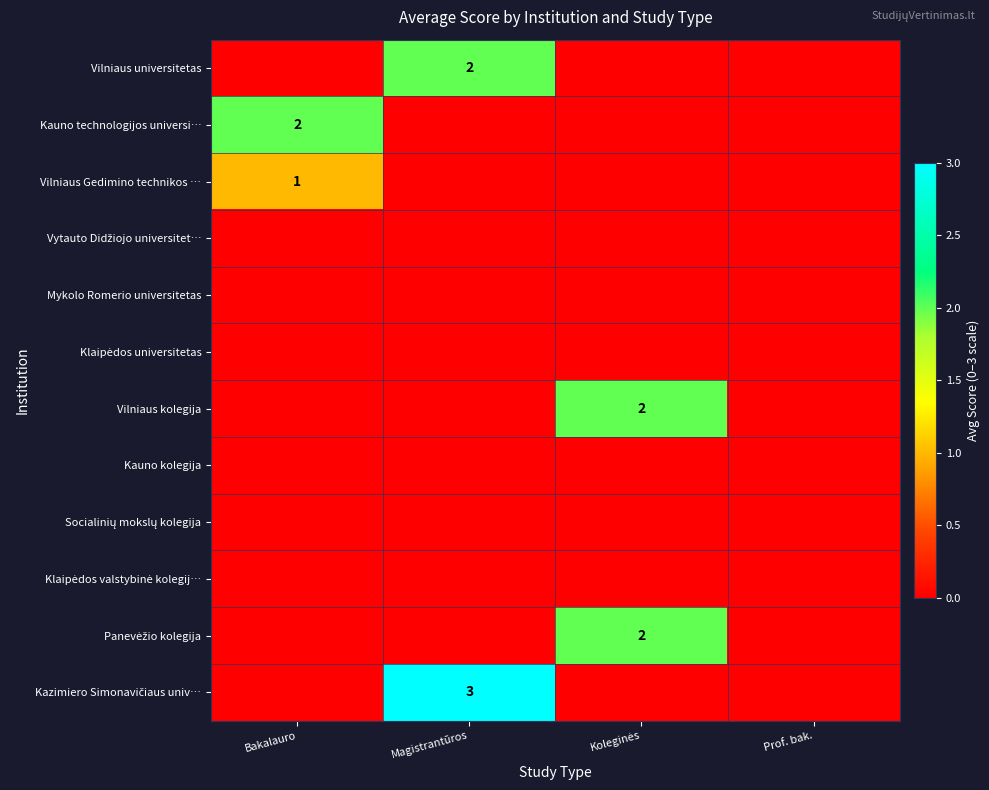

True or false: Kauno technologijos universi… has a value of 2 at Bakalauro.

True